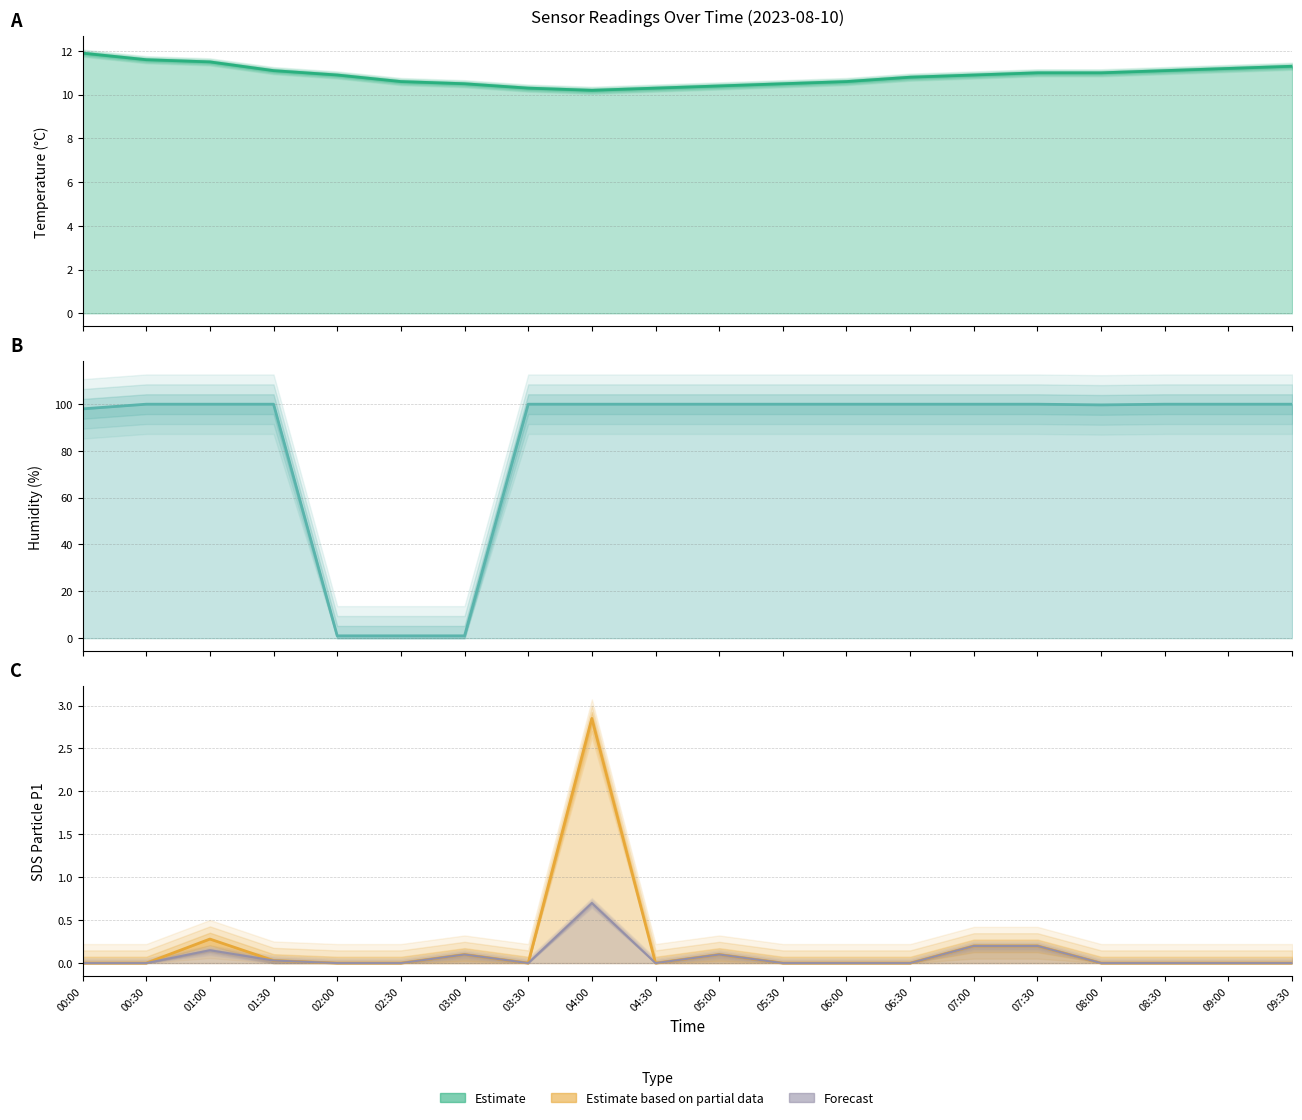

What position from the right is 08:30?

3